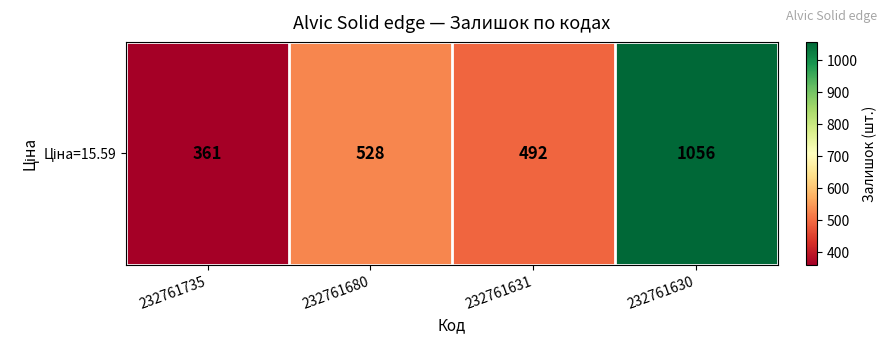

Reading left to right, extract all data points from this chart.

232761735=361	232761680=528	232761631=492	232761630=1056